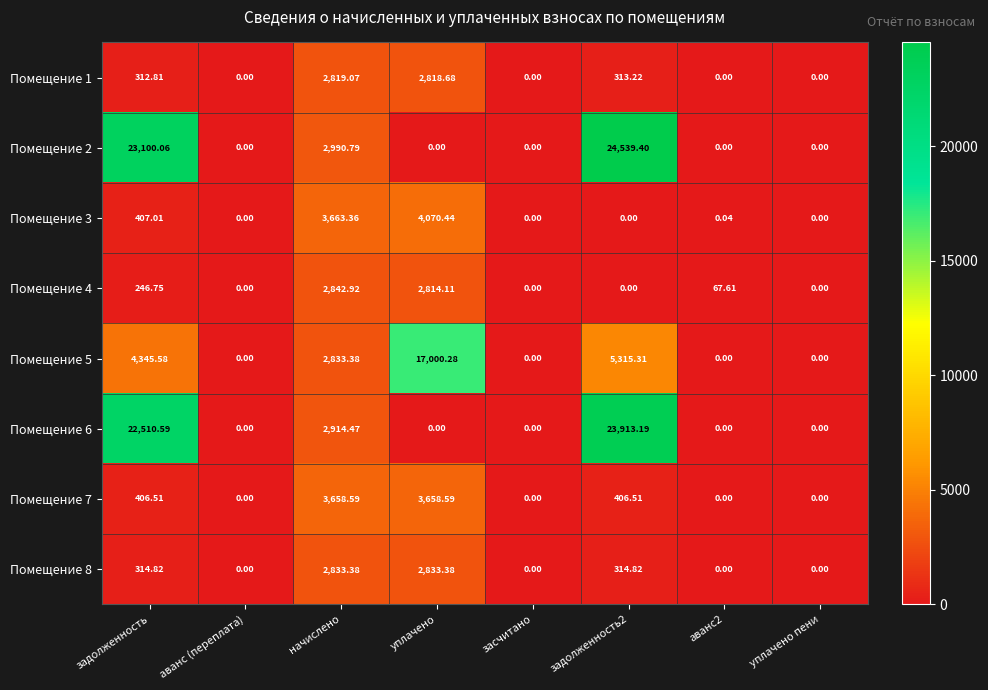

At which label is Помещение 6 closest to 11956?

начислено